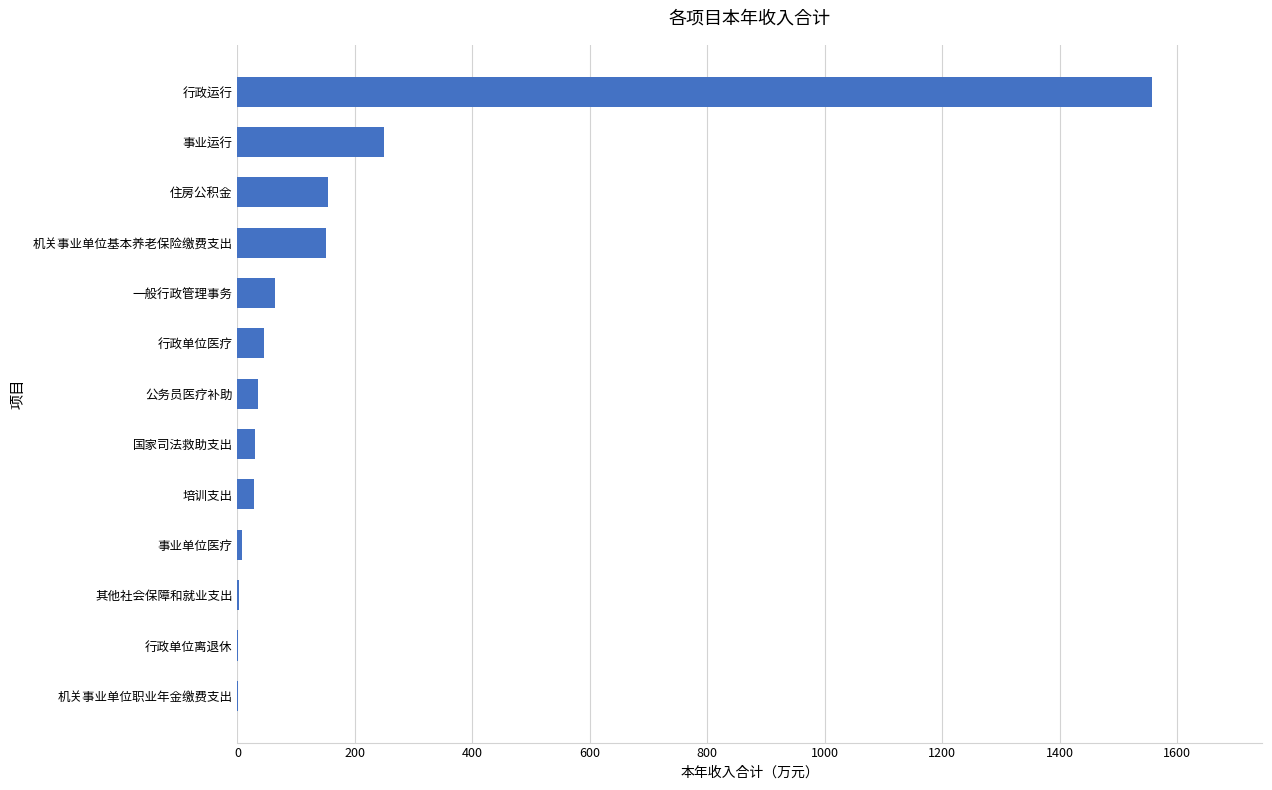

What is the approximate value at 行政运行?

1557.7